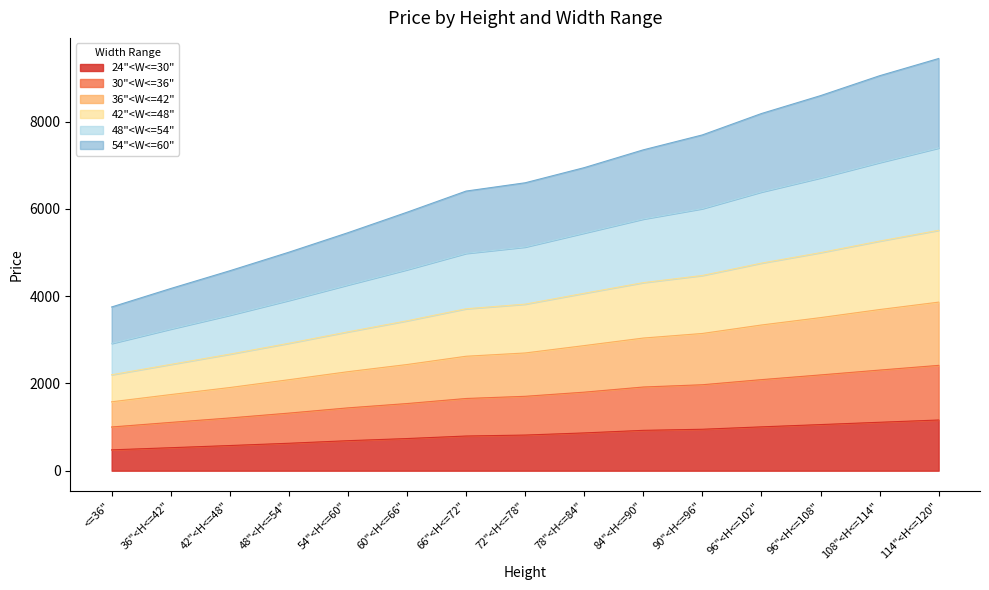

What position from the left is 36"<H<=42"?

2